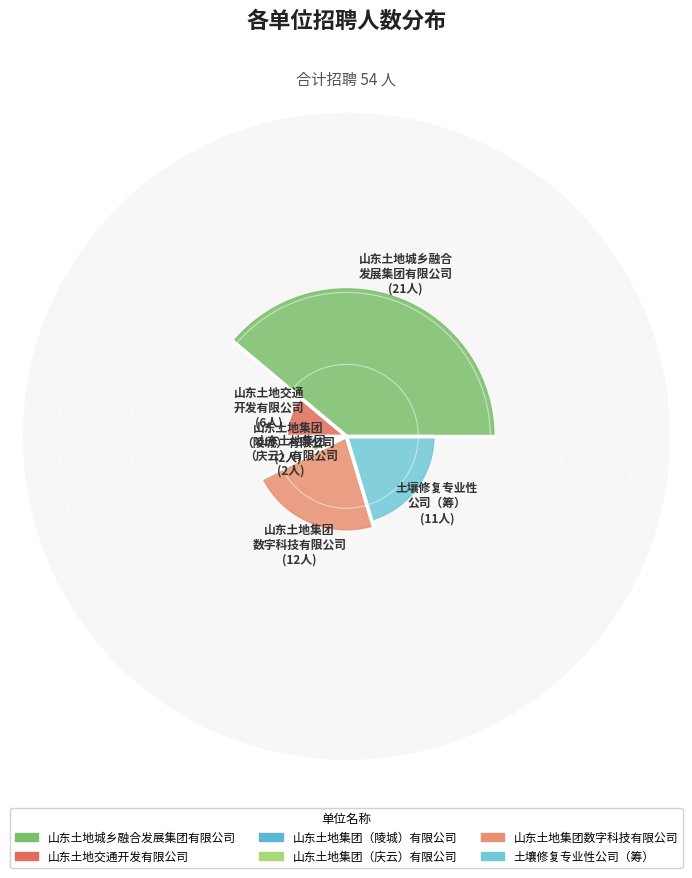

The 土壤修复专业性公司（筹） slice represents 20% of the pie. True or false?

True